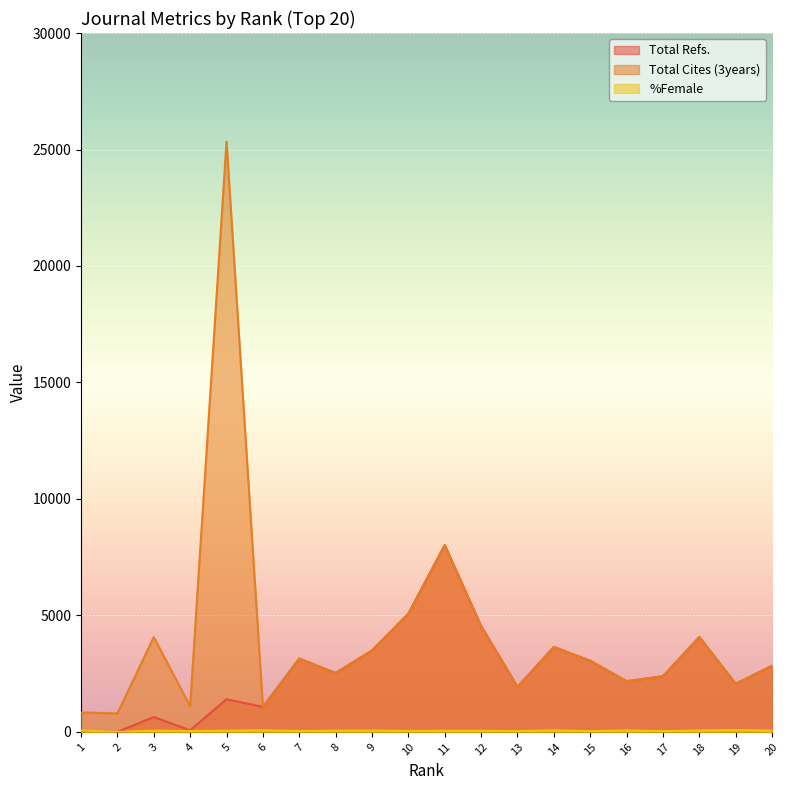

What is the difference between the Total Cites (3years) values at 1 and 15?

2220.0